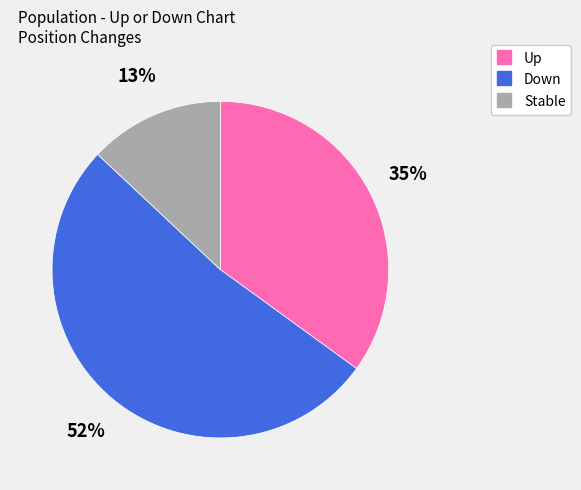

To the nearest percent, what is the average slice percentage?

33%